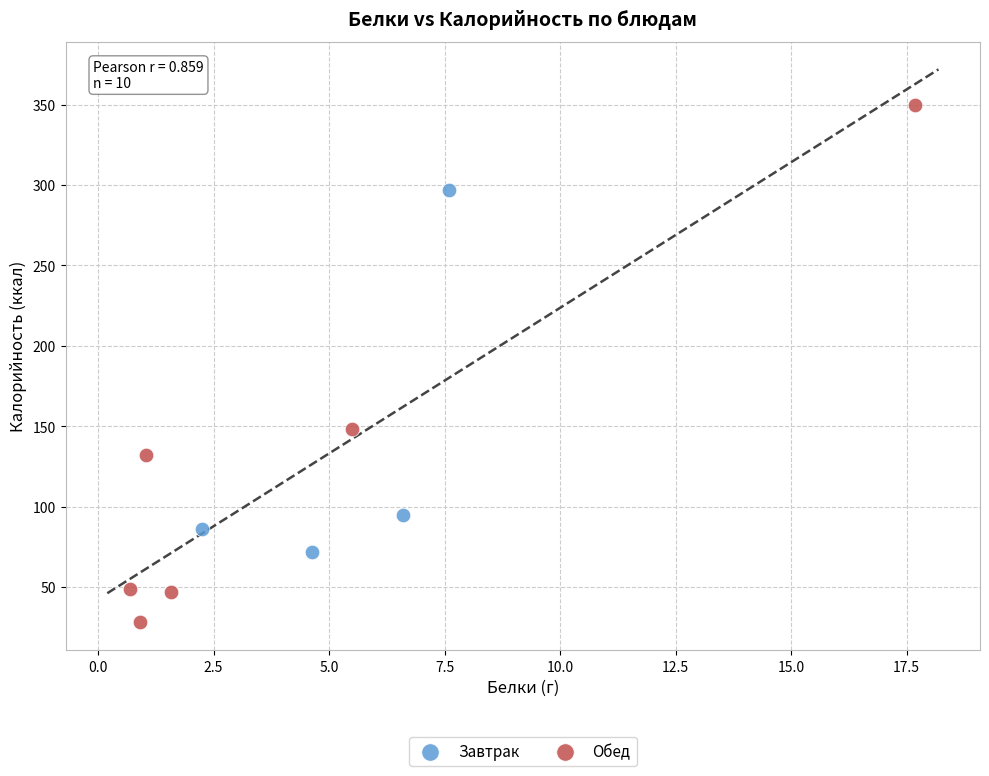

Which series reaches the maximum Y coordinate?

Обед